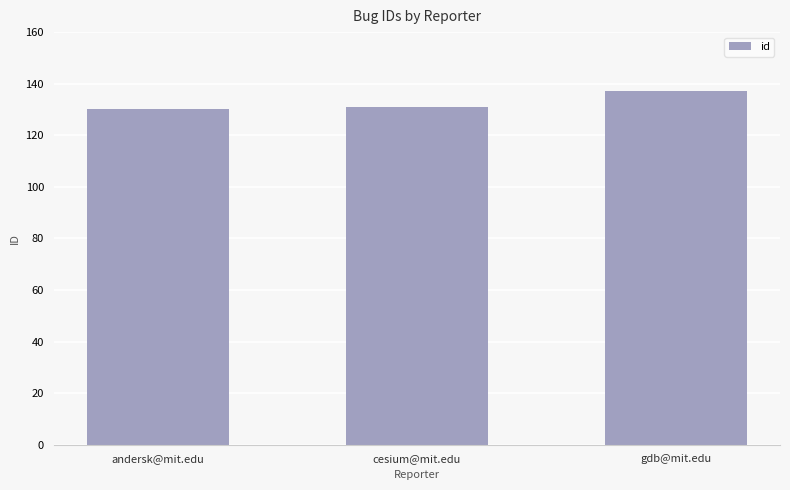

What is the smallest value displayed?

130